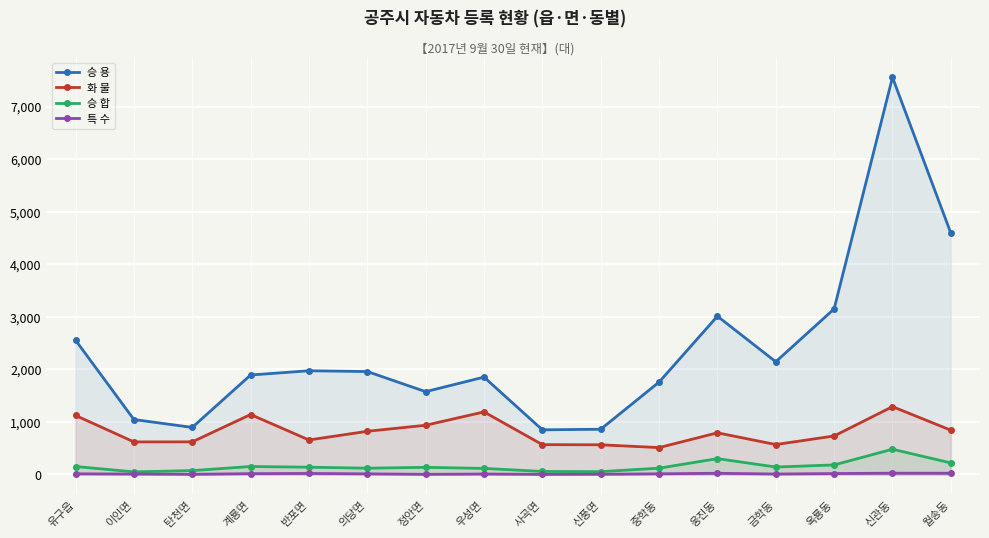

The 화 물 series shows 821 at 의당면. True or false?

True